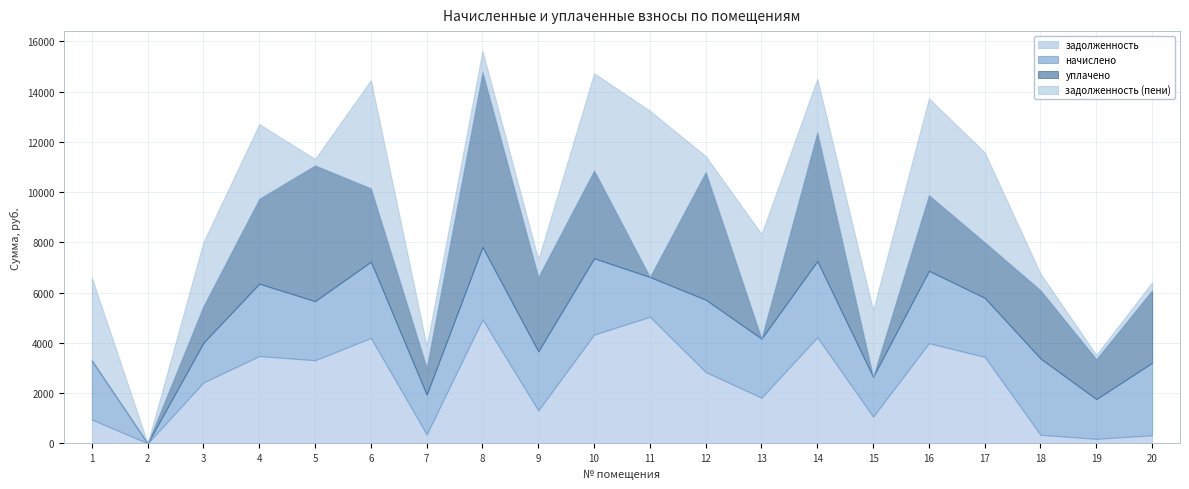

Is it true that задолженность equals 493.3 at 1?

False